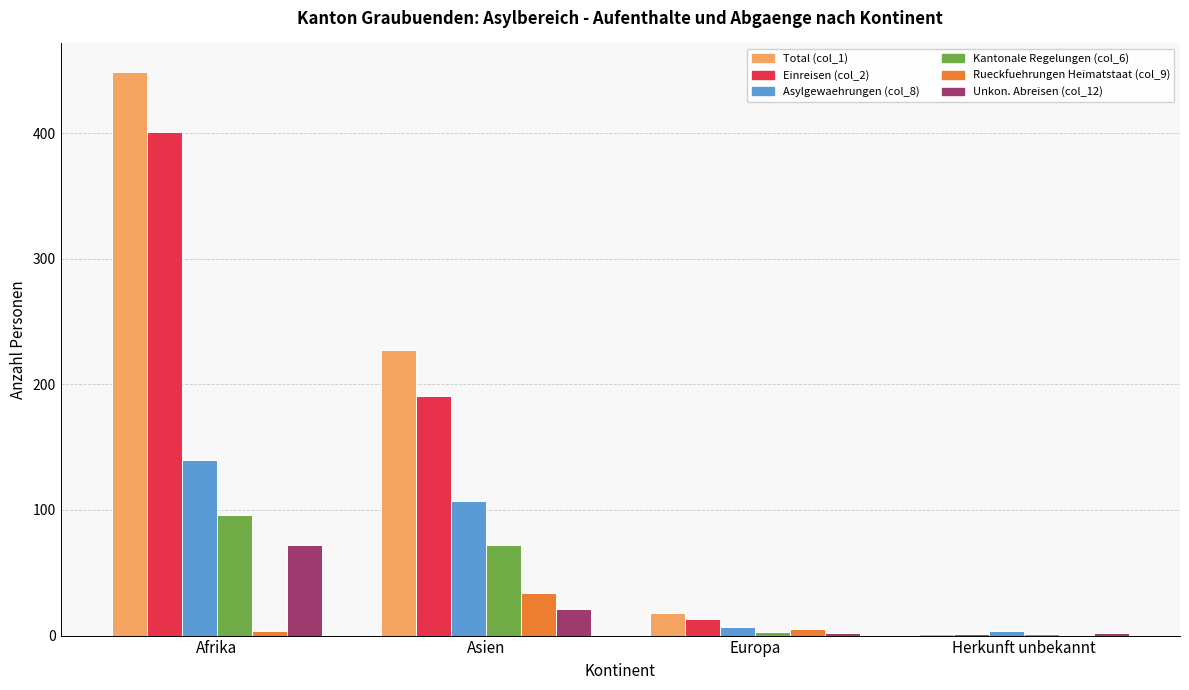

How many data points does each series have?

4